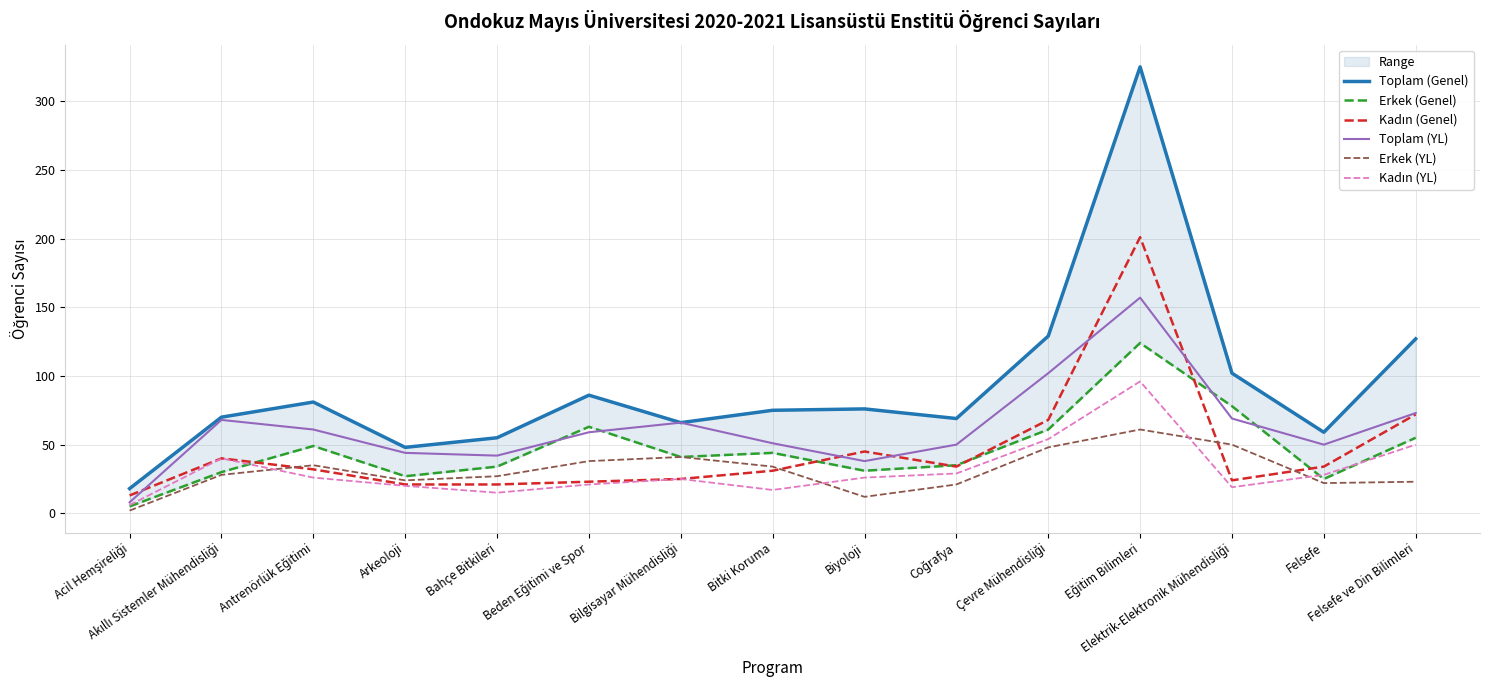

True or false: Toplam (Genel) has a value of 25 at Bahçe Bitkileri.

False